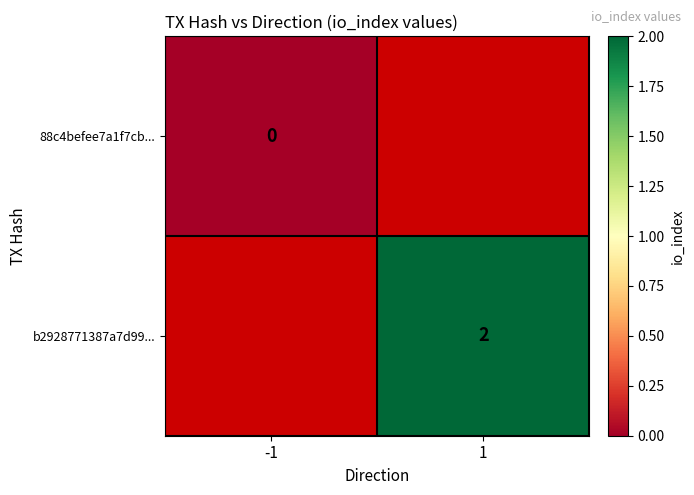

Between -1 and 1, which is larger?

1